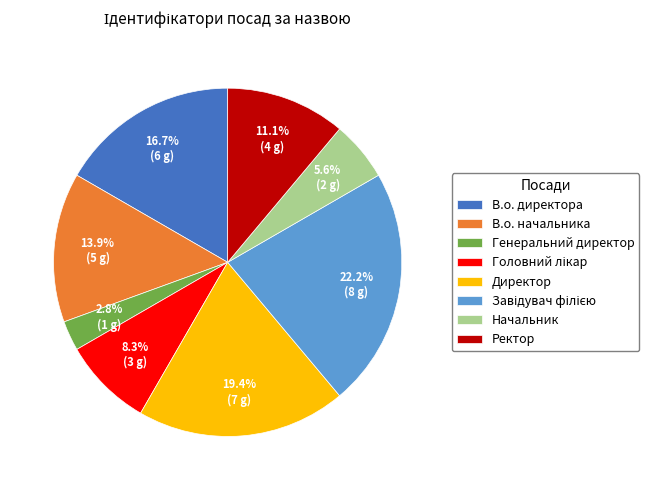

Count the number of slices in the pie.

8